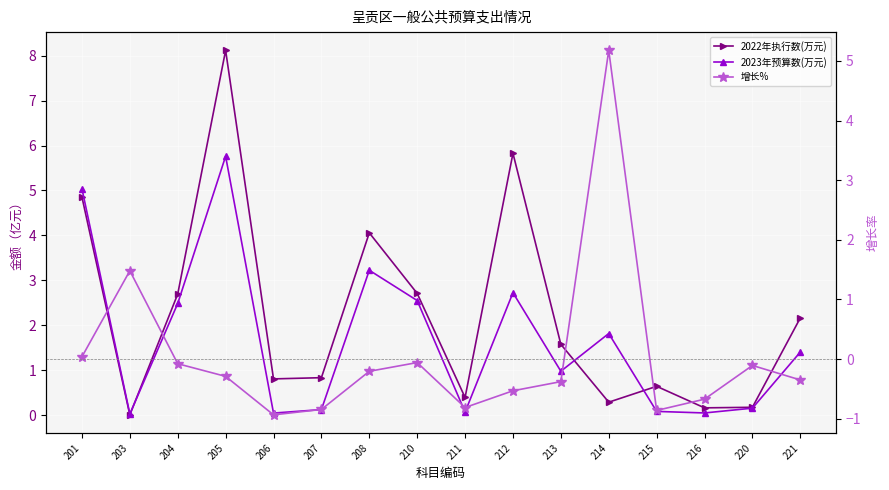

Where is the first local minimum for 2023年预算数(万元)?

203